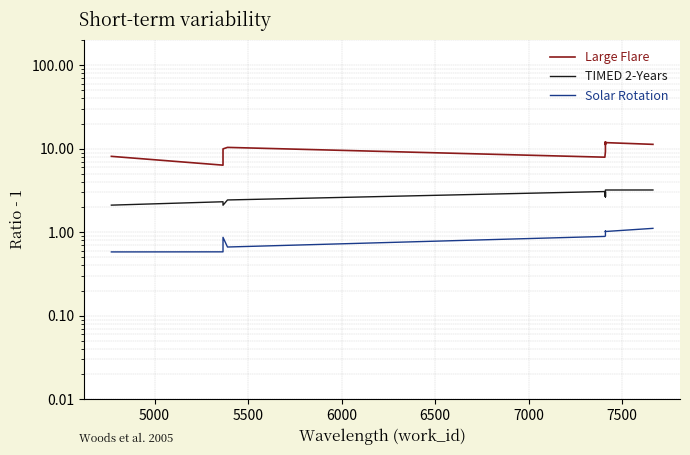

What are all the series names shown in the legend?

Large Flare, TIMED 2-Years, Solar Rotation